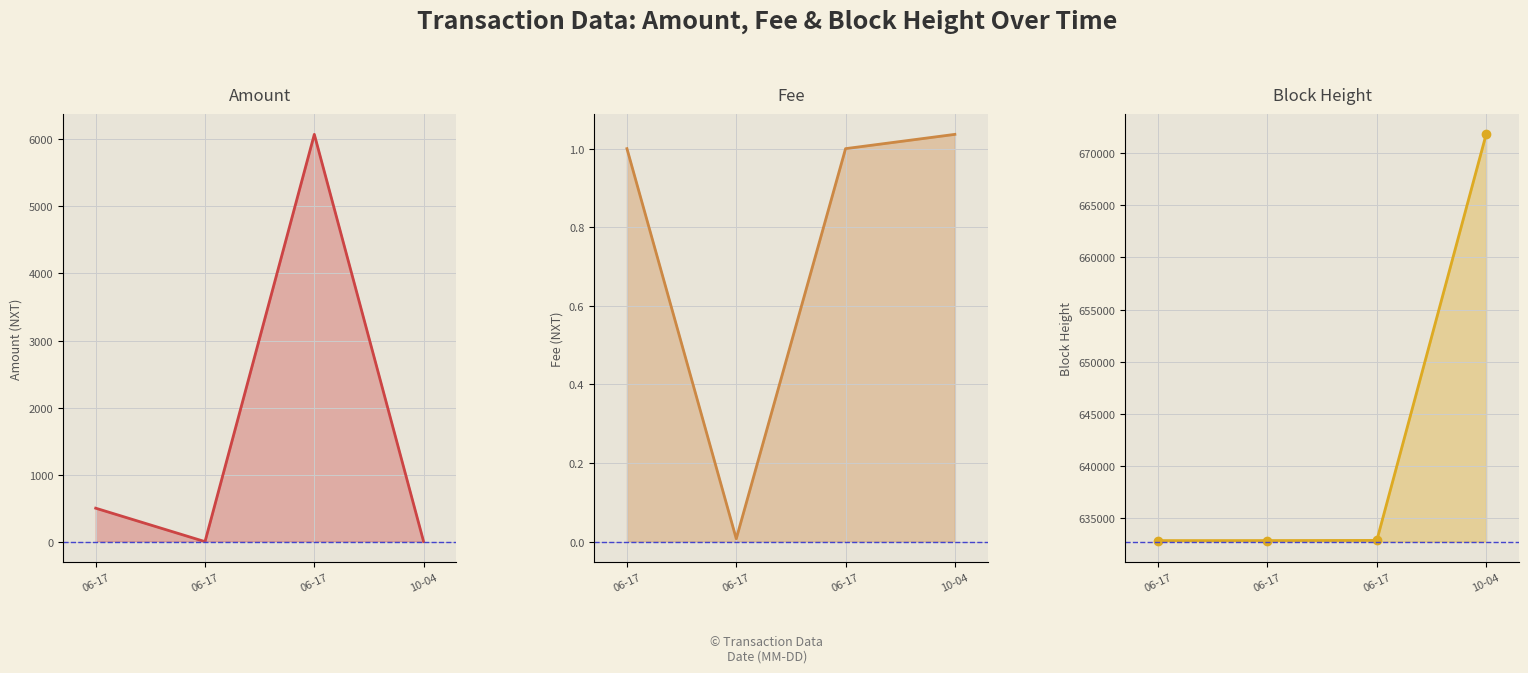

Which series changed the most between 06-17 and 06-17?

Amount